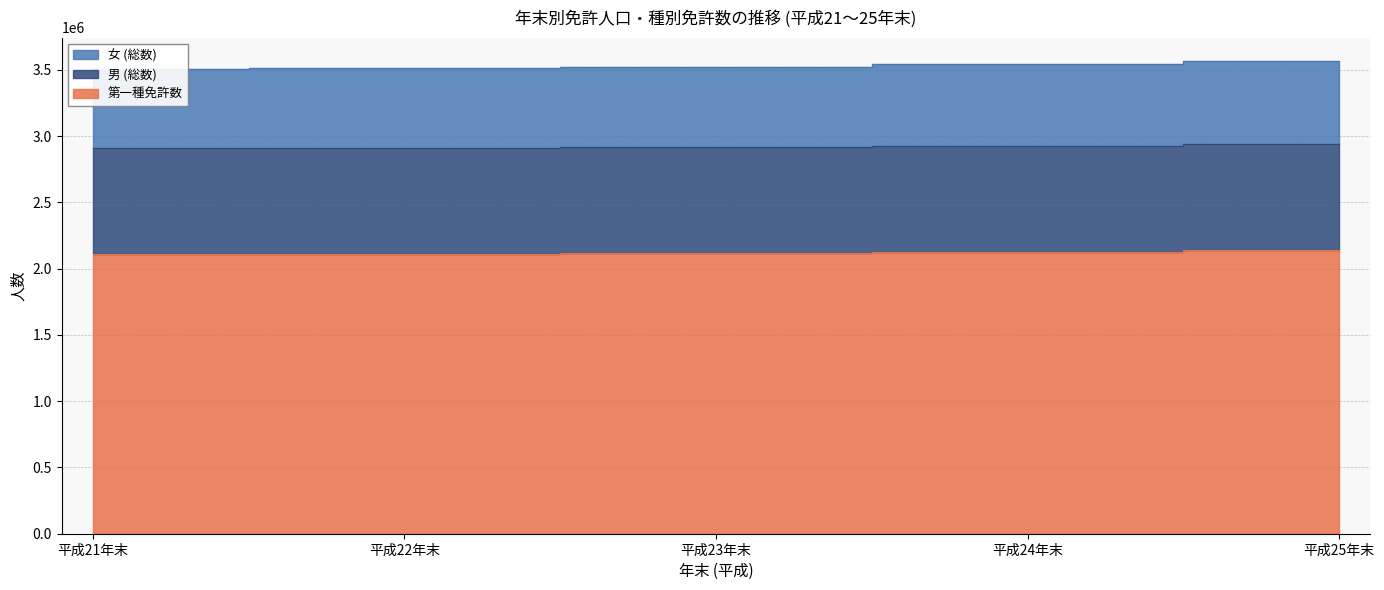

What is the difference between the 第一種免許数 values at 平成21年末 and 平成24年末?

15863